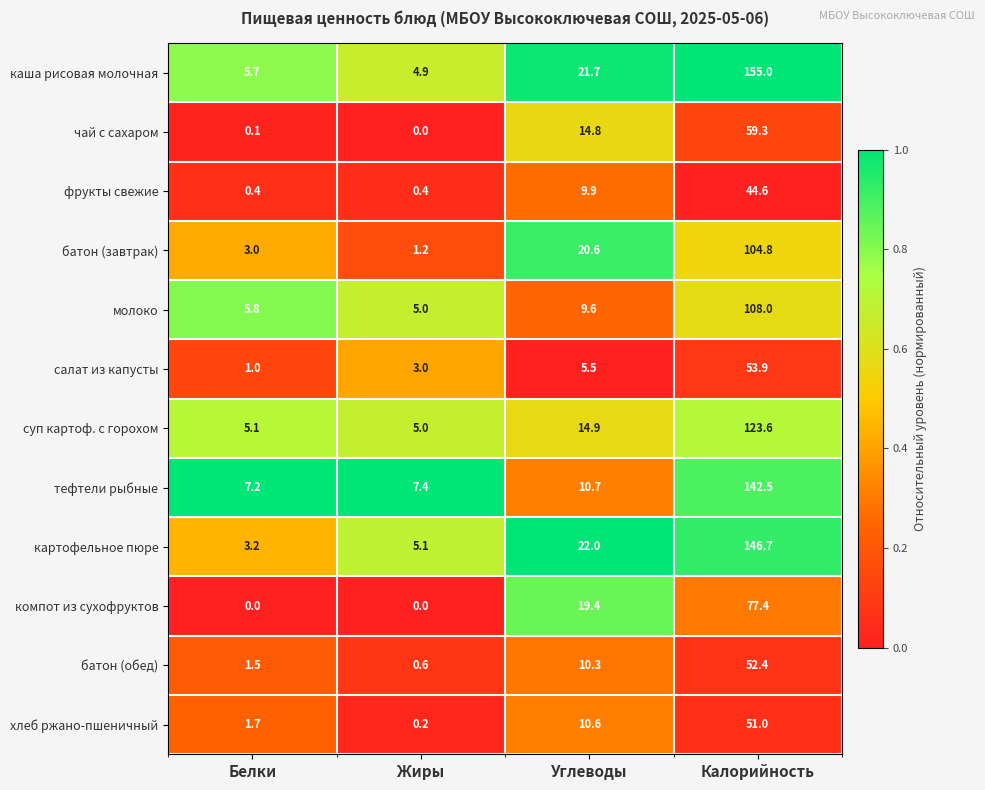

Is it true that батон (обед) equals 0.6 at Жиры?

True